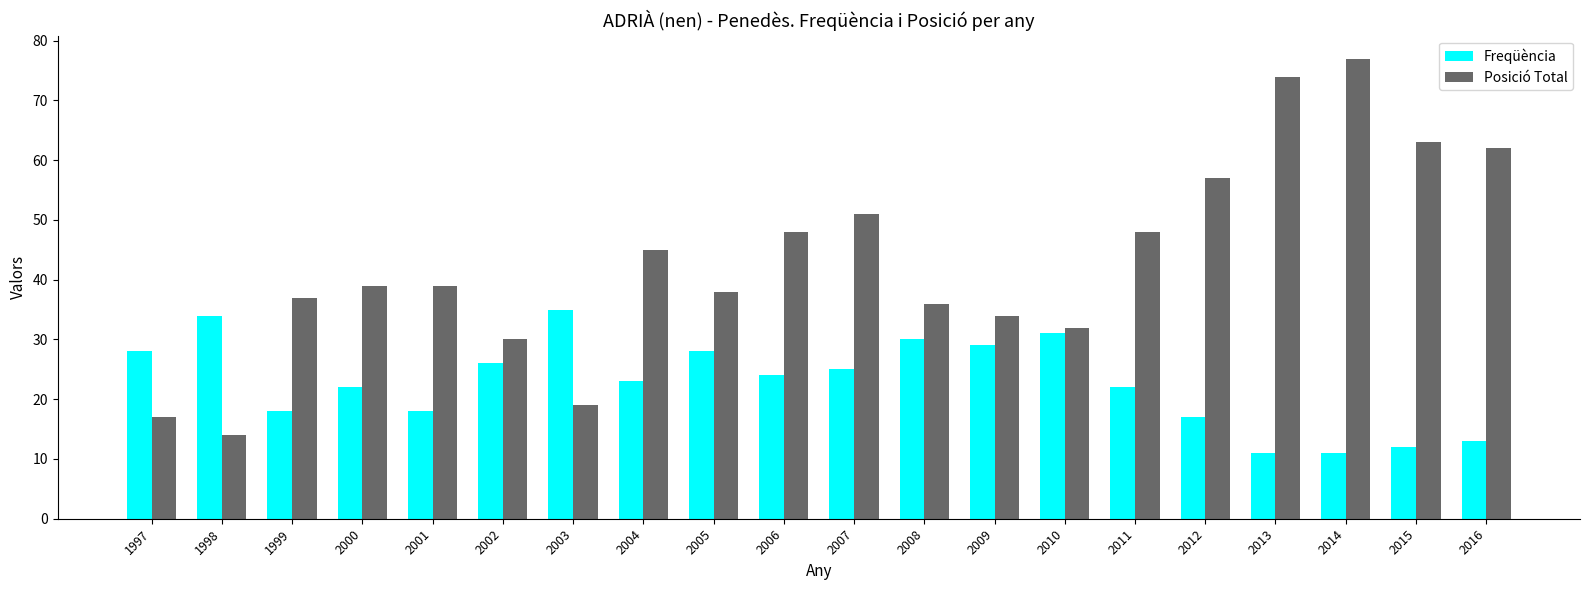

List the series in order of their overall mean, highest first.

Posició Total, Freqüència